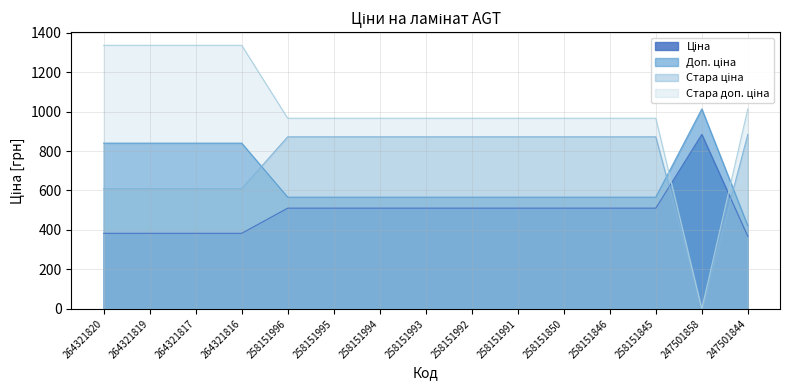

True or false: Доп. ціна has a value of 615.3 at 247501858.

False